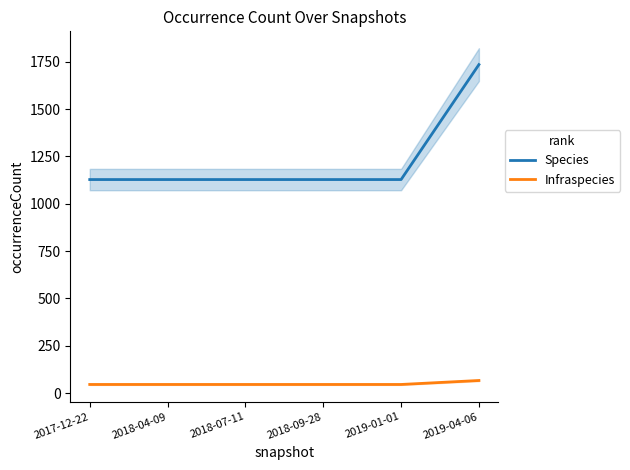

What is the value of the Species point at the 1st from the left?

1128